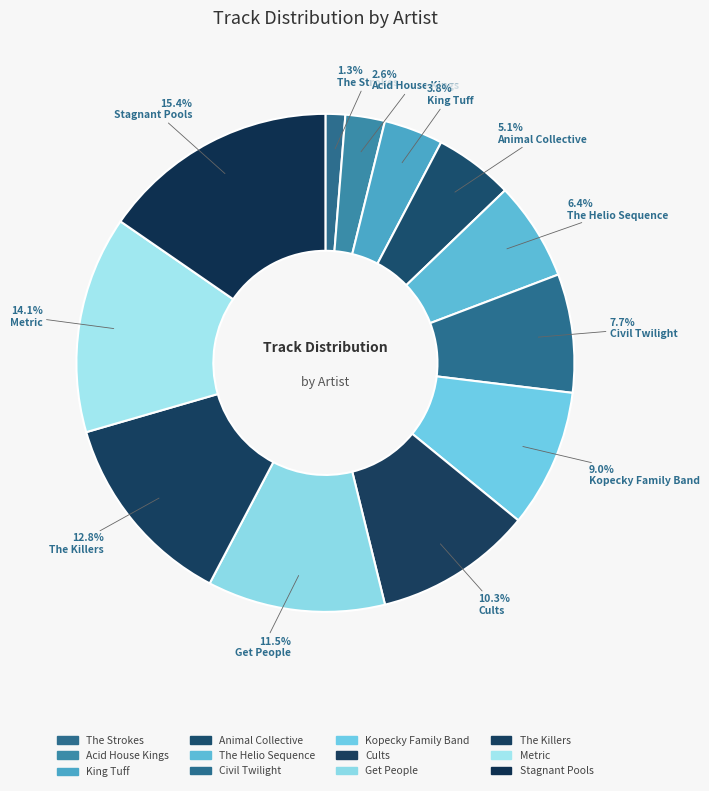

Does Acid House Kings account for over 50% of the chart?

No